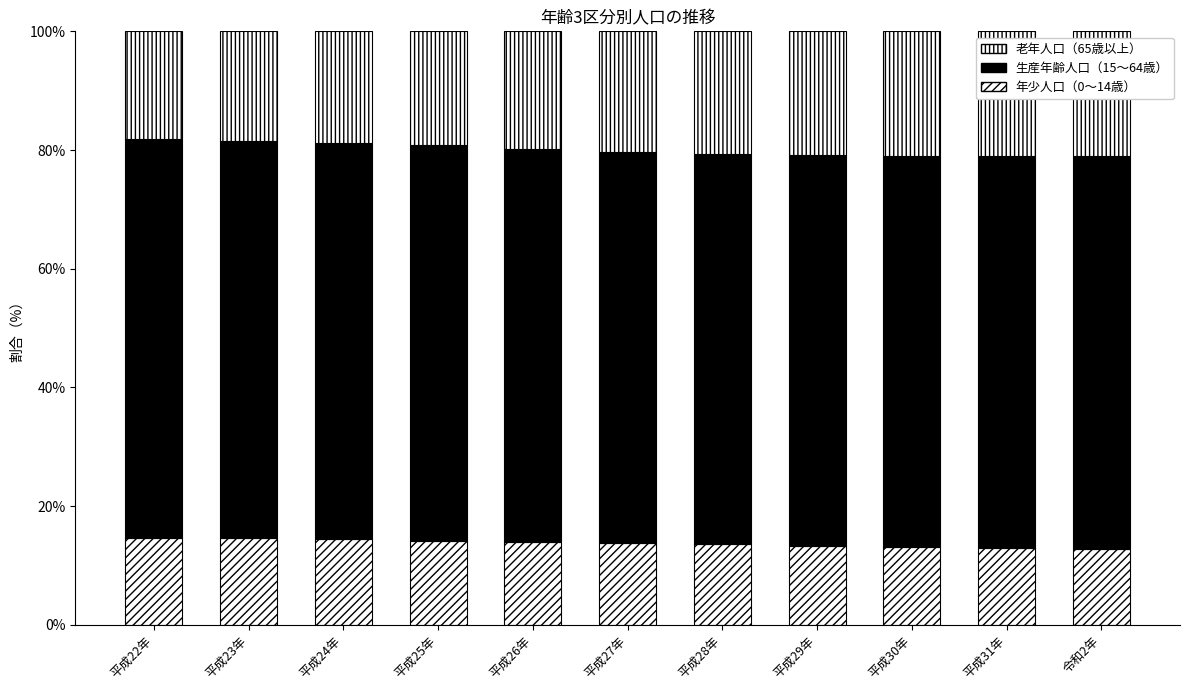

Does the chart contain stacked bars?

Yes